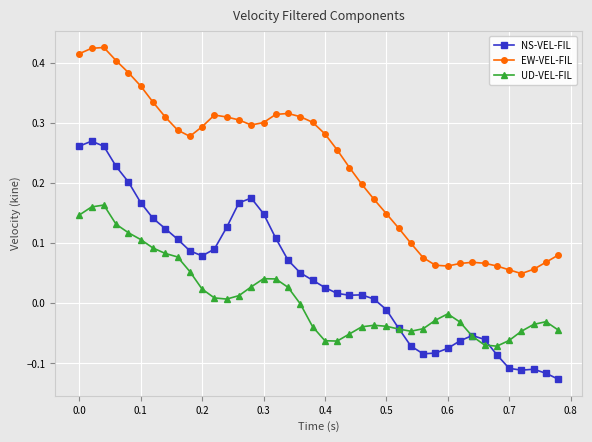

True or false: EW-VEL-FIL and NS-VEL-FIL cross at least once.

False